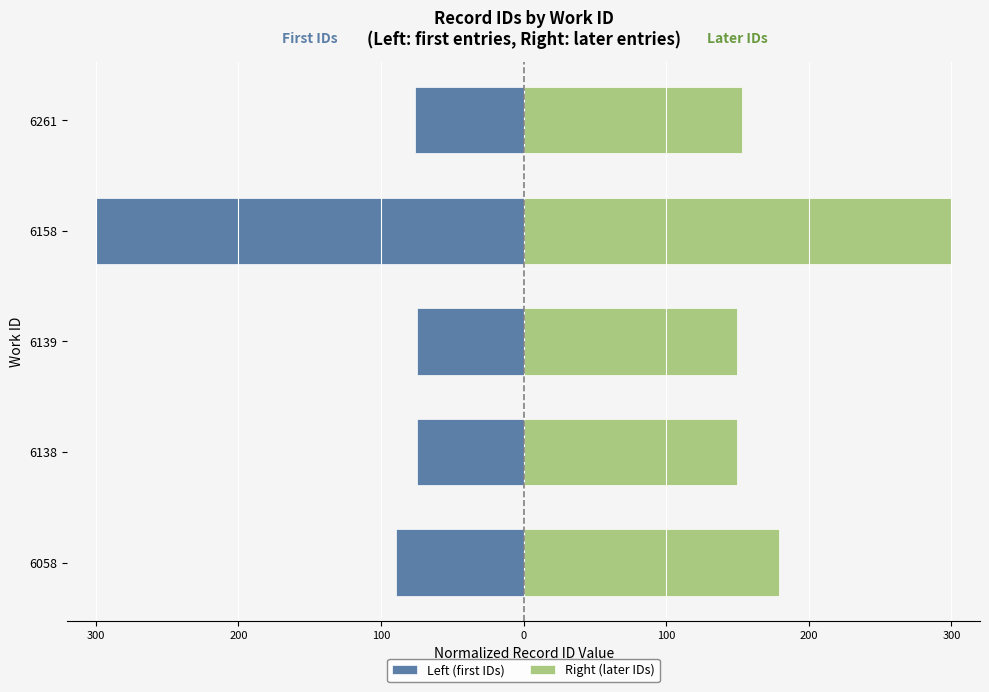

List the series in order of their peak value, lowest first.

Left (first IDs), Right (later IDs)